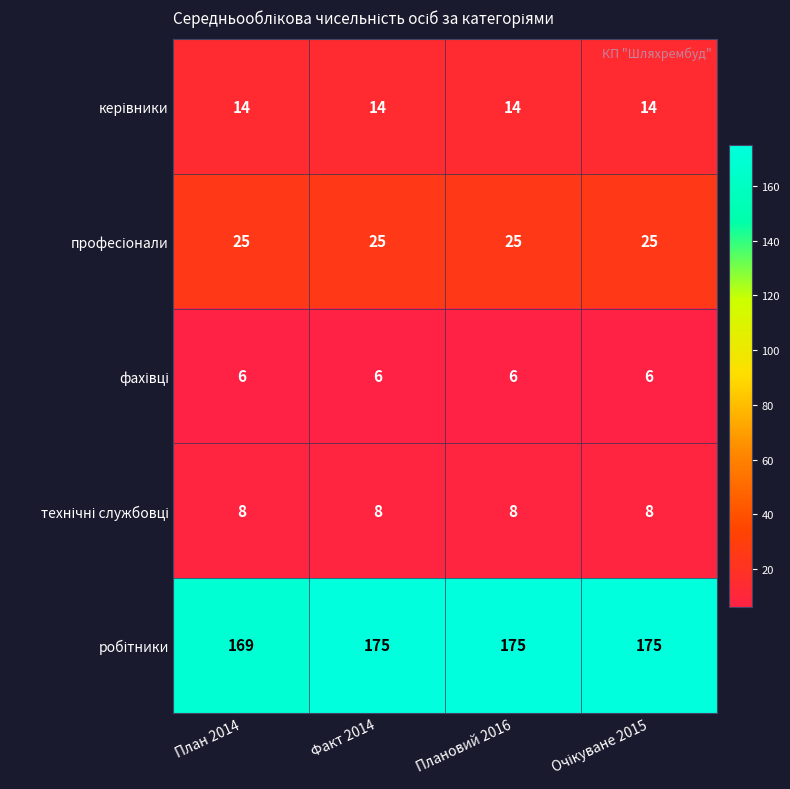

What is the difference between the highest and lowest values at Факт 2014?

169